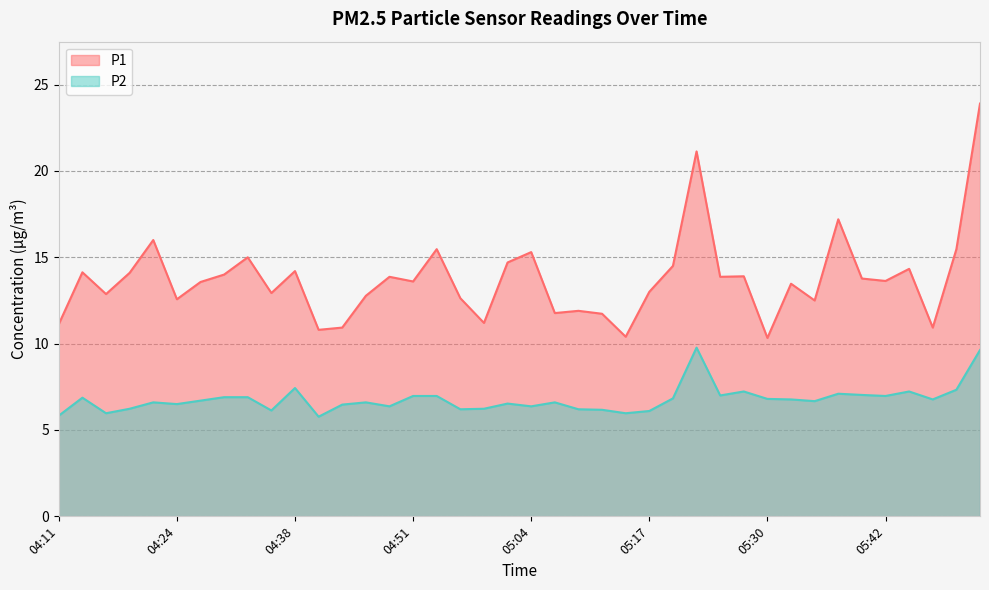

What is the label of the 11th point from the right?

05:27